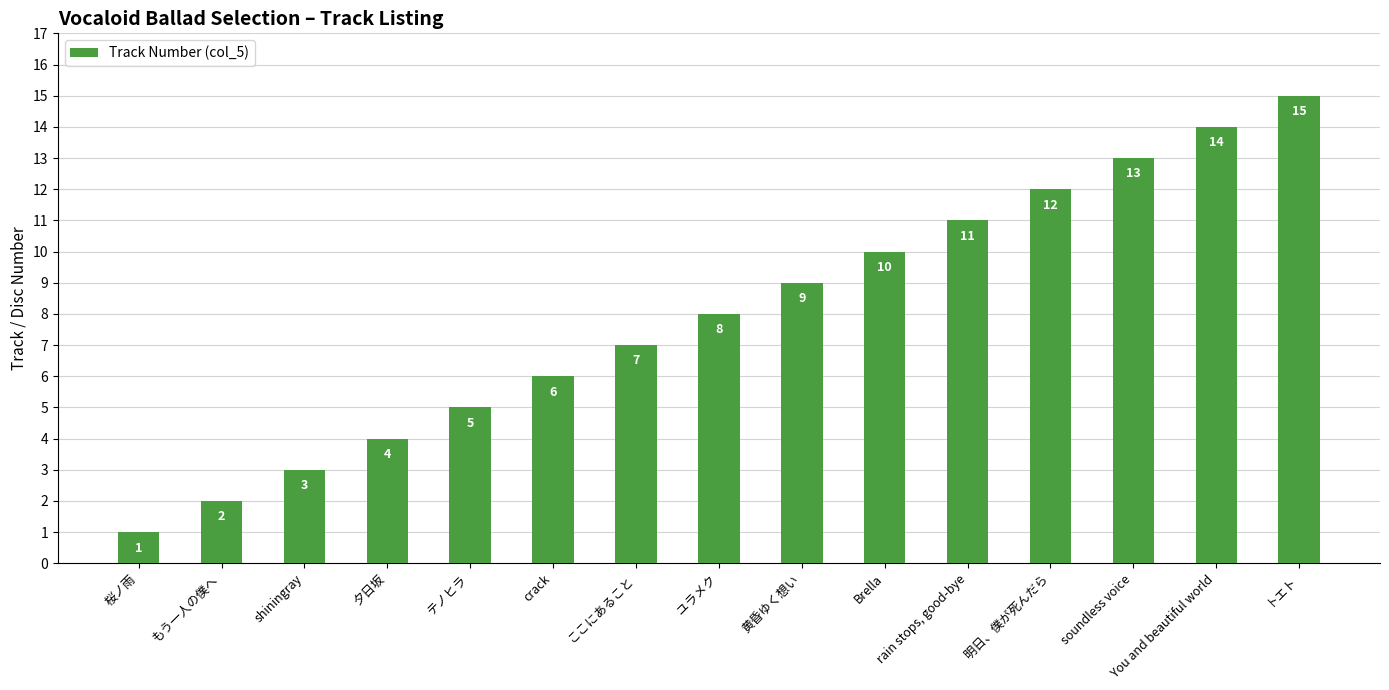

List the labels in order of value, largest first.

トエト, You and beautiful world, soundless voice, 明日、僕が死んだら, rain stops, good-bye, Brella, 黄昏ゆく想い, ユラメク, ここにあること, crack, テノヒラ, 夕日坂, shiningray, もう一人の僕へ, 桜ノ雨